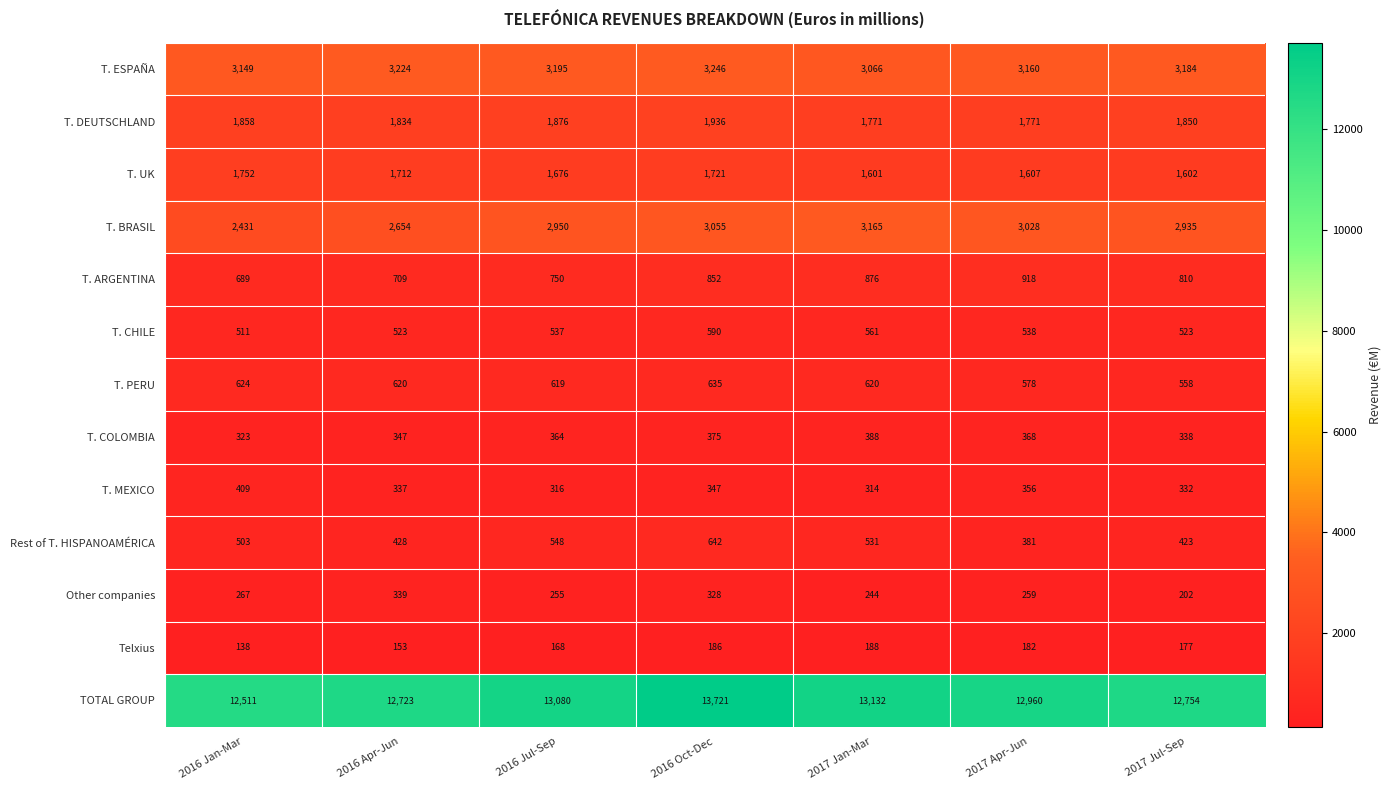

At which category does the chart reach its peak across all series?

2016 Oct-Dec